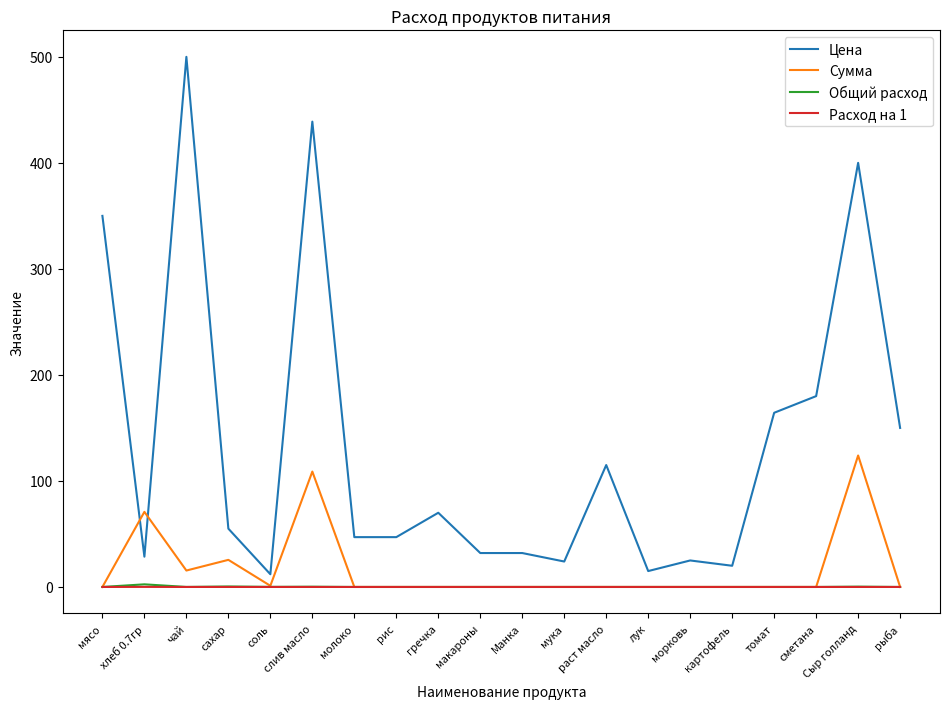

What position from the right is молоко?

14